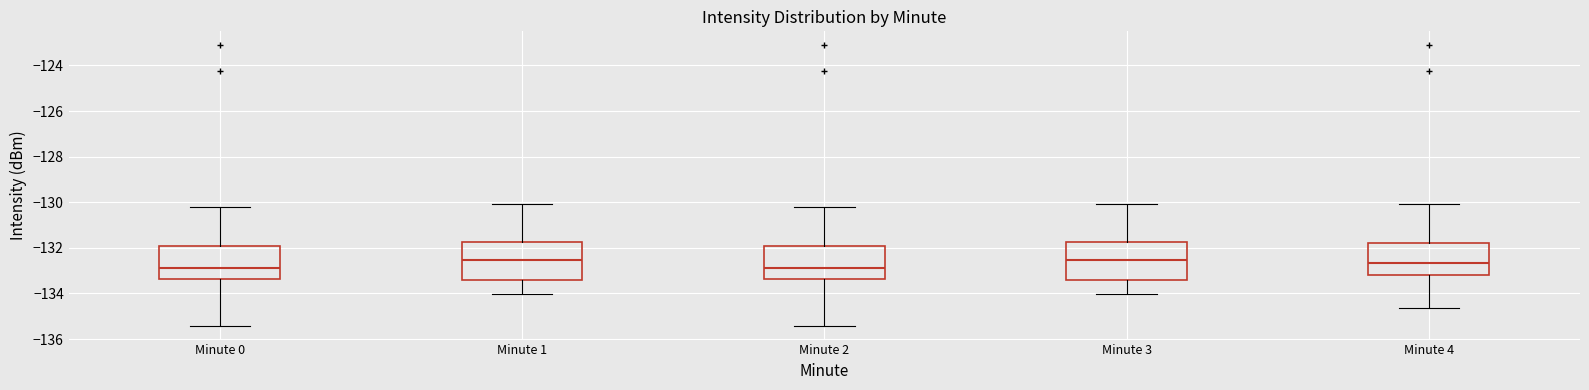

Reading left to right, transcribe this box plot: for each box, give where its median line is, the range the box spans, and where its two whiskers end, as read against the y-axis. The values are not printed on the chart, so give them approximately, as read against the axis.

Minute 0: median -132.8, box -133.4 to -132.0, whiskers -135.4 to -130.2
Minute 1: median -132.6, box -133.4 to -131.8, whiskers -134.0 to -130.0
Minute 2: median -132.8, box -133.4 to -132.0, whiskers -135.4 to -130.2
Minute 3: median -132.6, box -133.4 to -131.8, whiskers -134.0 to -130.0
Minute 4: median -132.6, box -133.2 to -131.8, whiskers -134.6 to -130.0